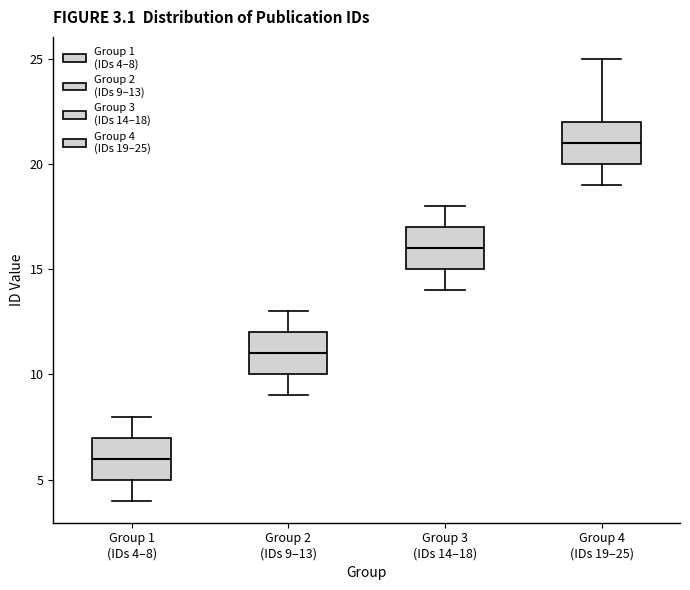

Which box has the highest median line?

Group 4 (IDs 19–25)